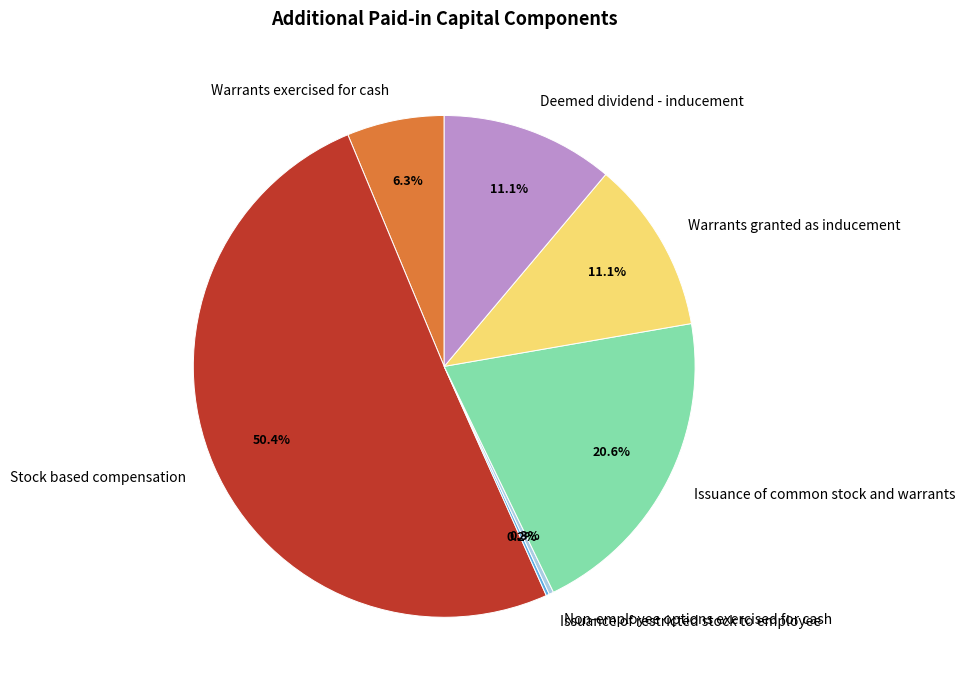

True or false: Stock based compensation accounts for 50% of the total.

True